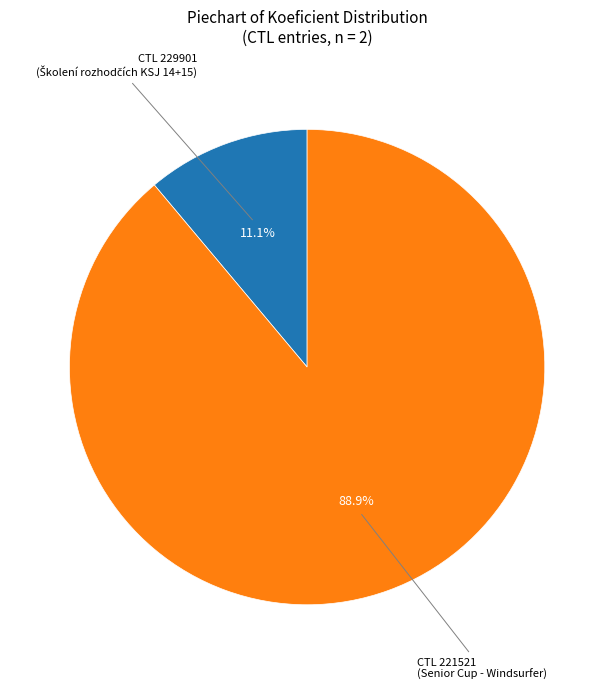

Does any single category account for the majority?

Yes